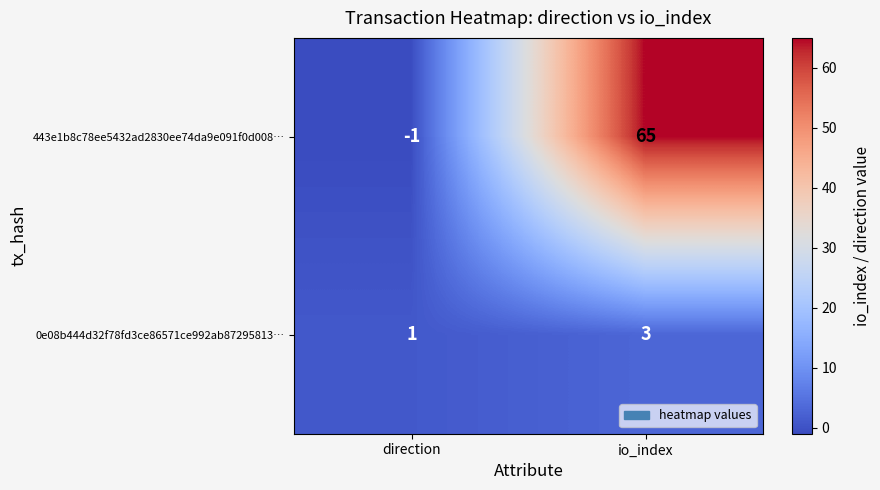

Rank the series by their maximum value, from lowest to highest.

0e08b444d32f78fd3ce86571ce992ab87295813…, 443e1b8c78ee5432ad2830ee74da9e091f0d008…